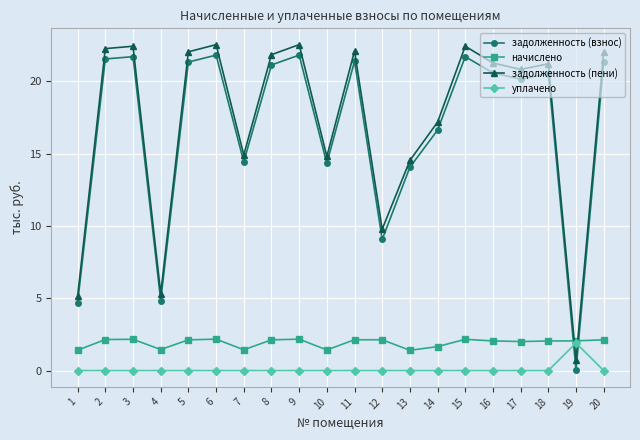

Which series has the largest total across all categories?

задолженность (пени)